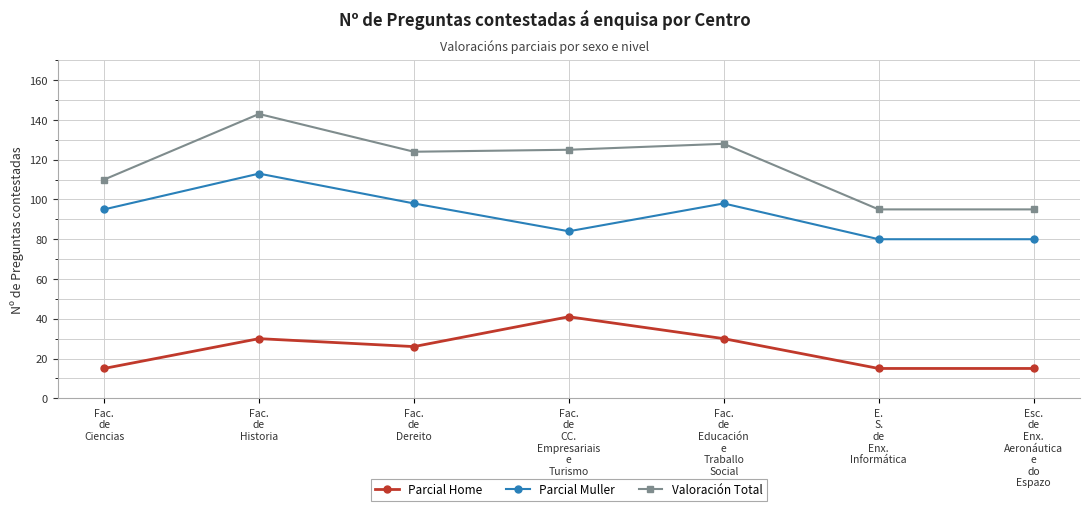

Rank the series by their average value, from highest to lowest.

Valoración Total, Parcial Muller, Parcial Home